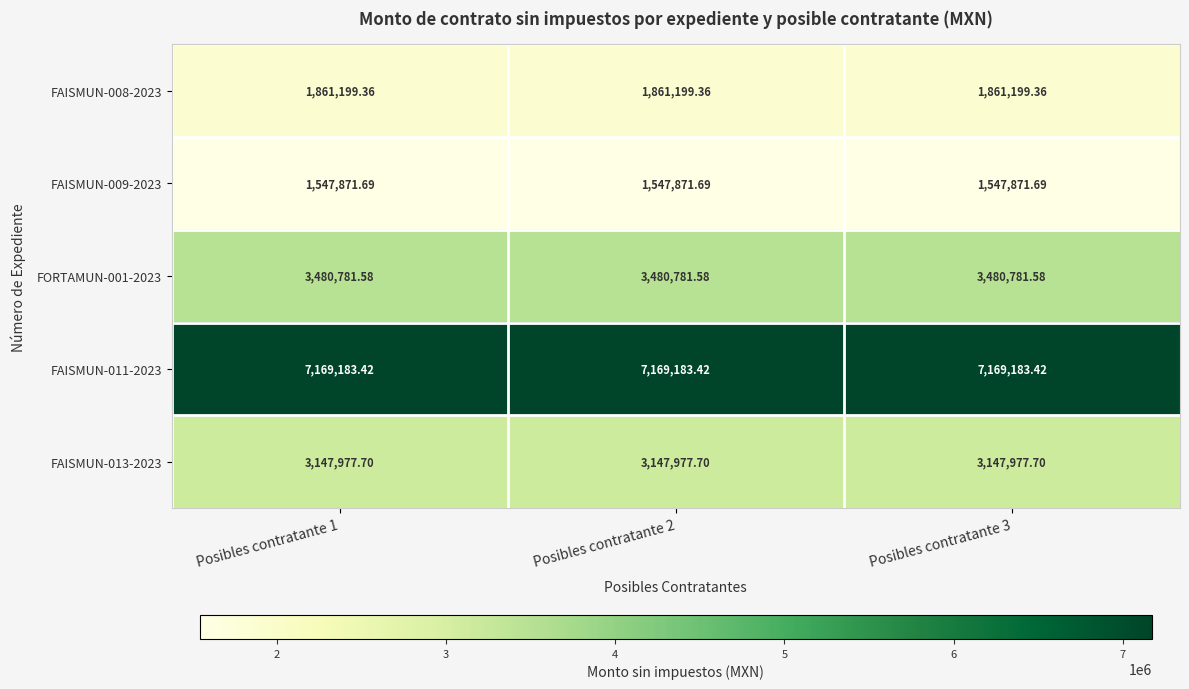

Is the value of FAISMUN-013-2023 at Posibles contratante 3 greater than the value of FAISMUN-008-2023 at Posibles contratante 2?

Yes